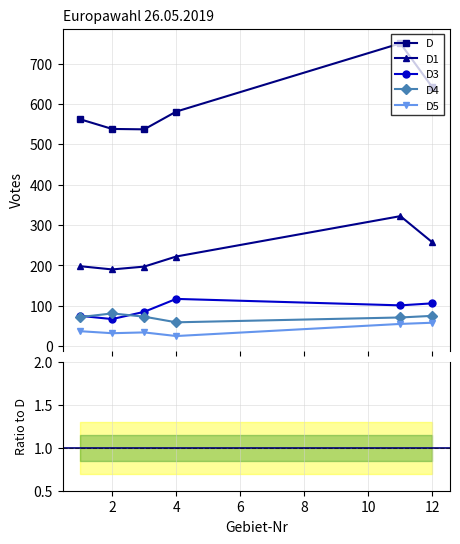

True or false: D4 and D5 intersect in this chart.

False